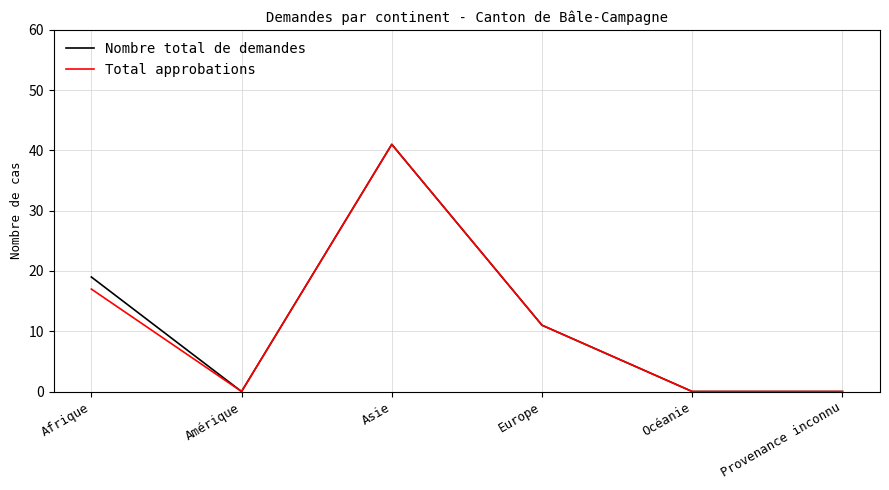

The value of Nombre total de demandes at Provenance inconnu is 13. True or false?

False